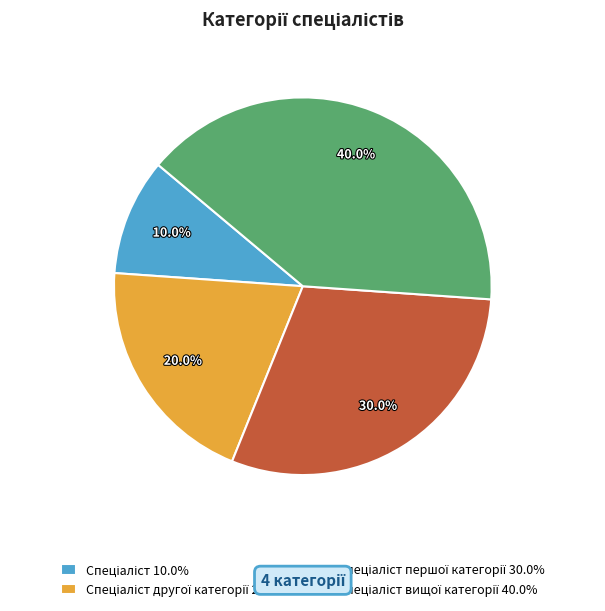

Does any single category account for the majority?

No